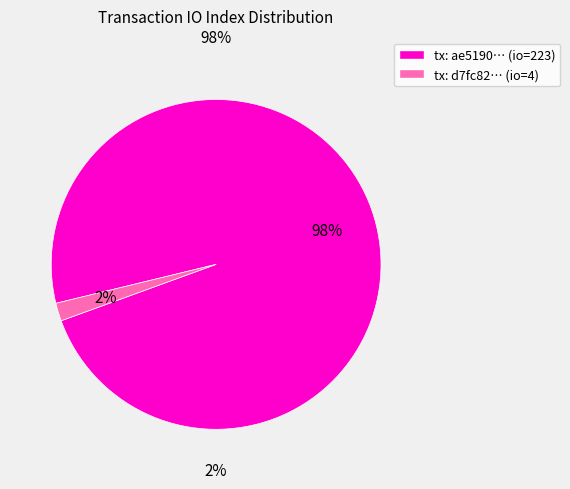

To the nearest percent, what portion does io_index: 4 represent?

2%